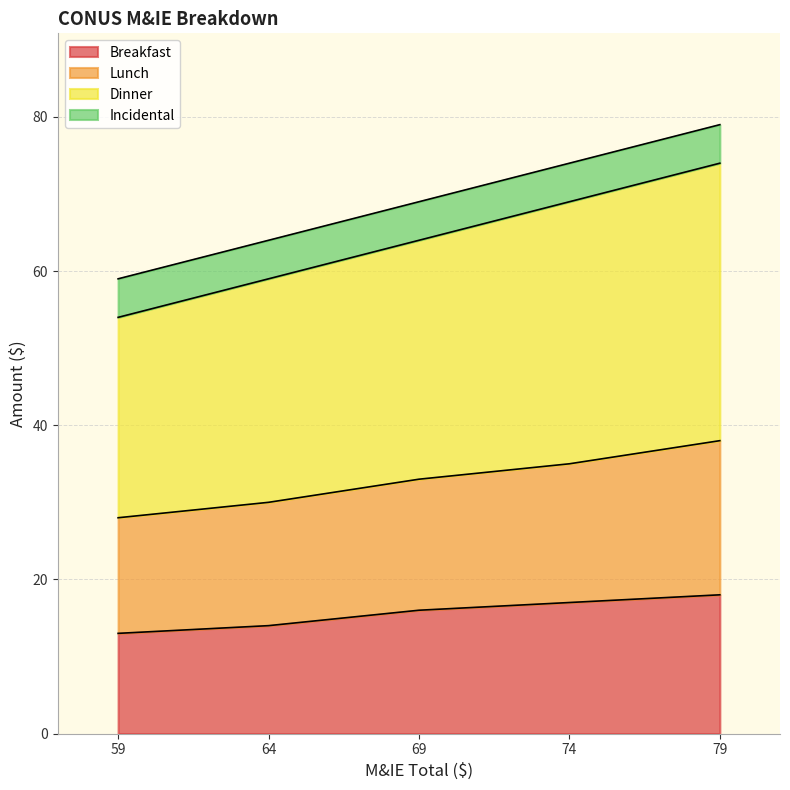

What value does the Breakfast series have at 69?

16